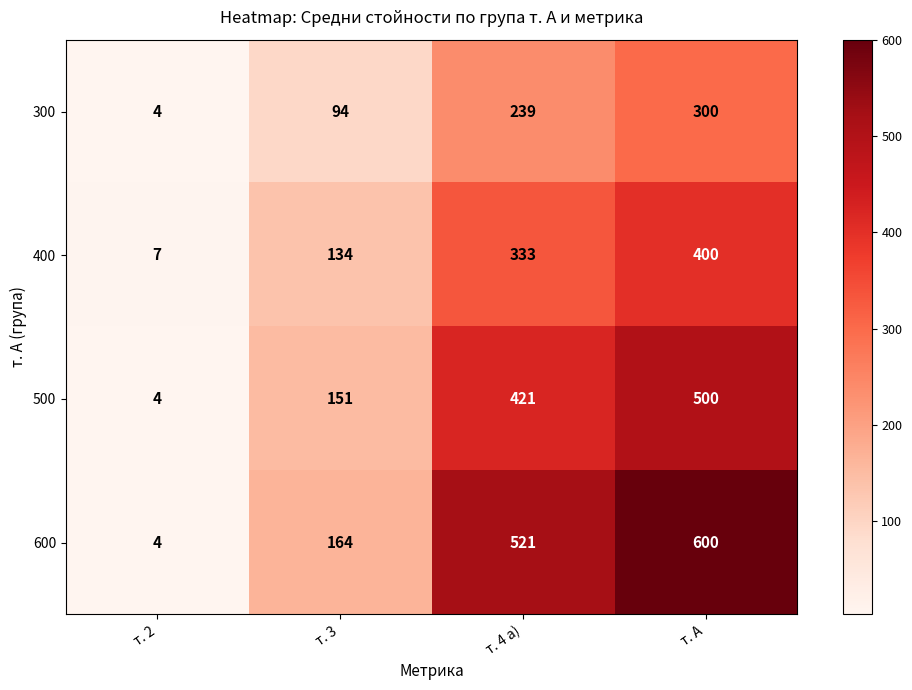

What is the spread (max minus min) of values at т. 4 а)?

282